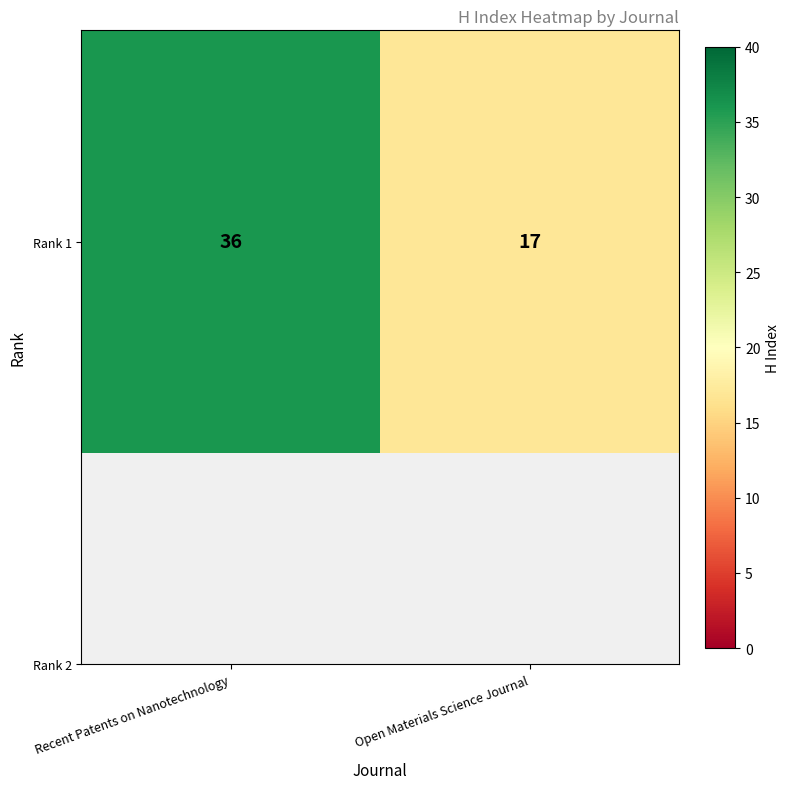

Which has a higher value, Open Materials Science Journal or Recent Patents on Nanotechnology?

Recent Patents on Nanotechnology